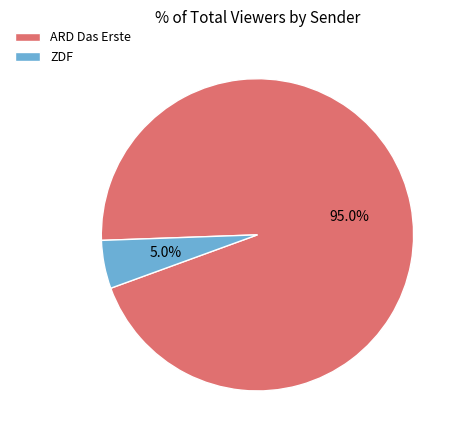

How many slices are in this pie chart?

2